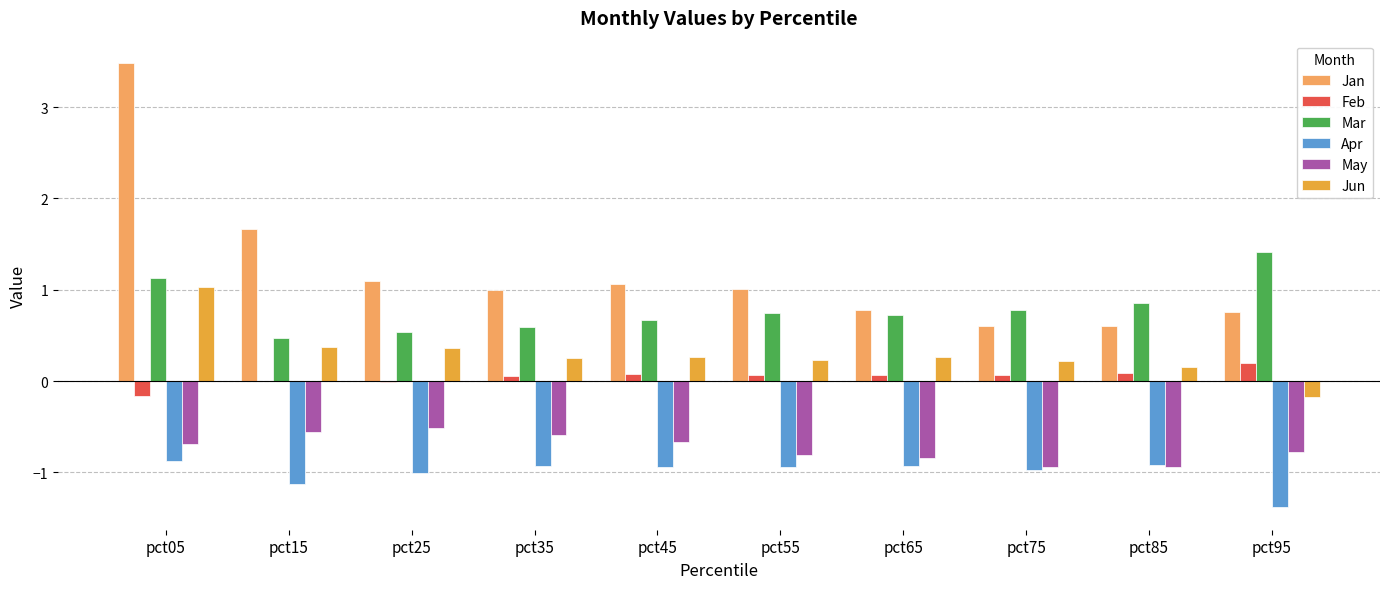

True or false: May has a value of -0.8 at pct25.

False